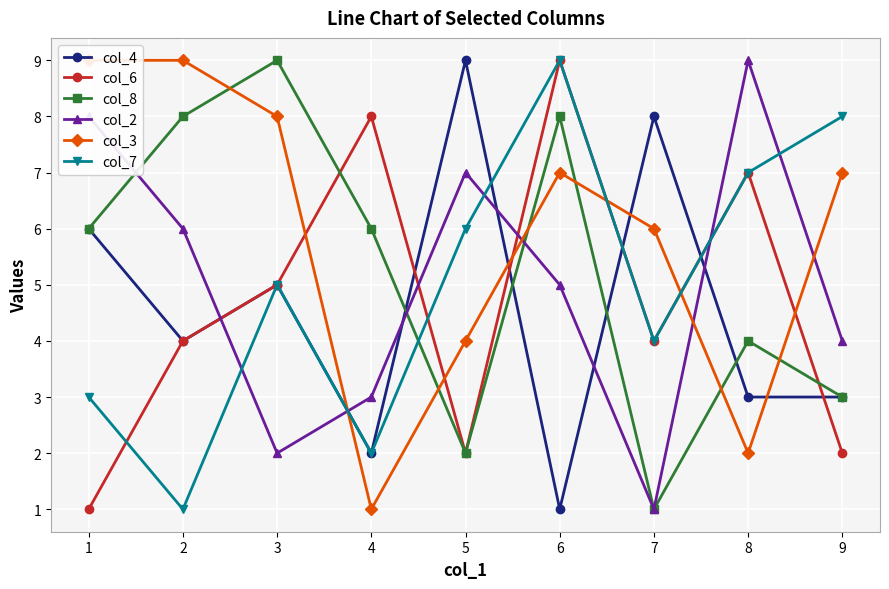

True or false: col_6 and col_2 cross at least once.

True